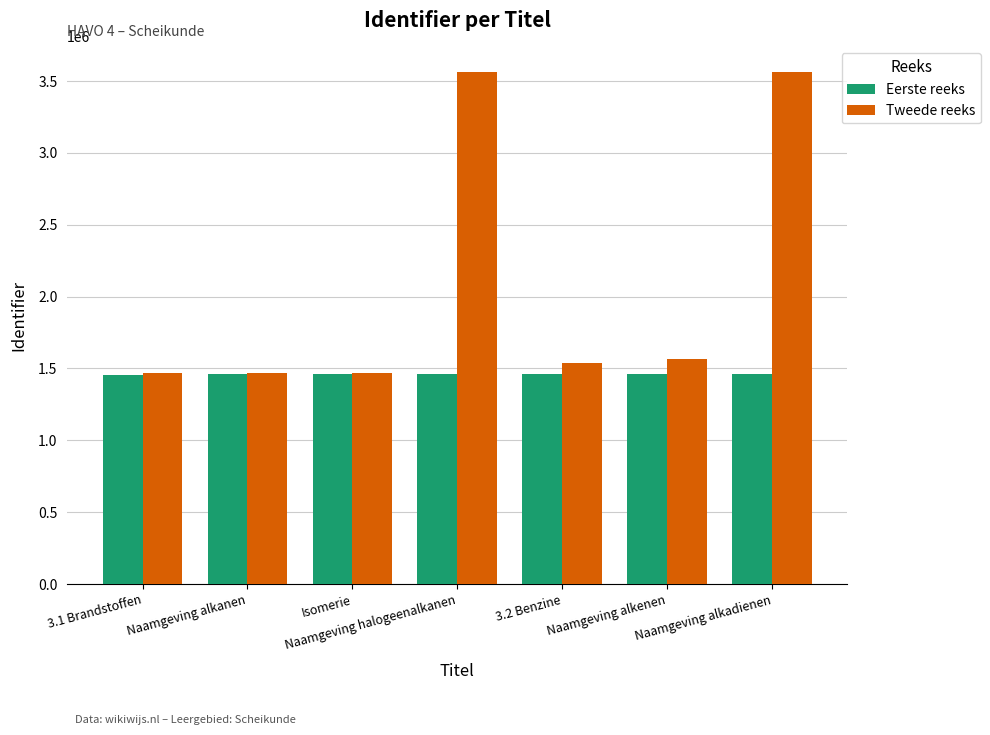

True or false: Eerste reeks has a value of 2528468 at 3.1 Brandstoffen.

False